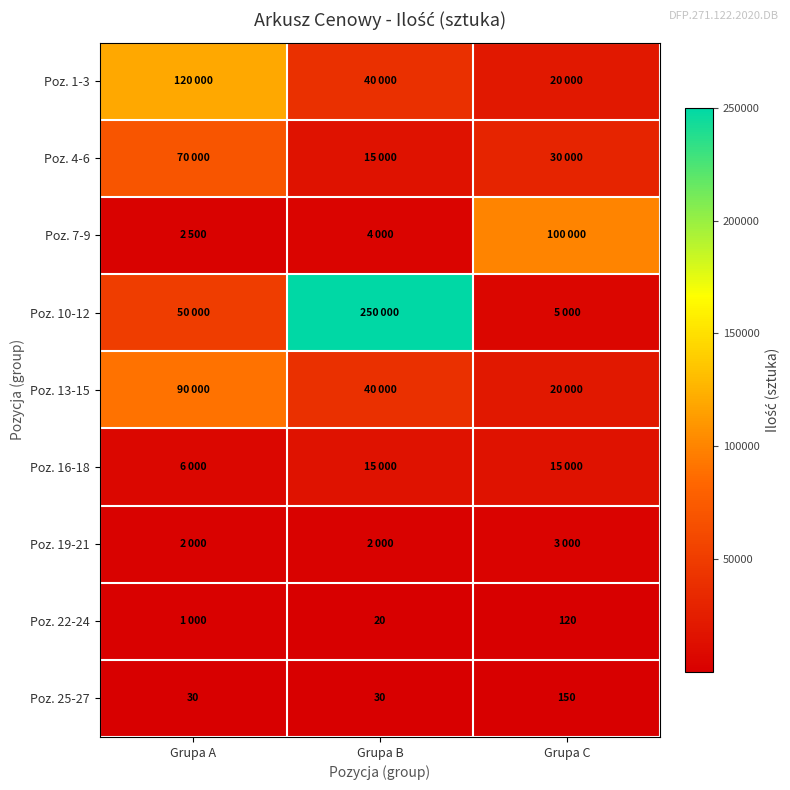

The Poz. 25-27 series shows 150 at Grupa C. True or false?

True